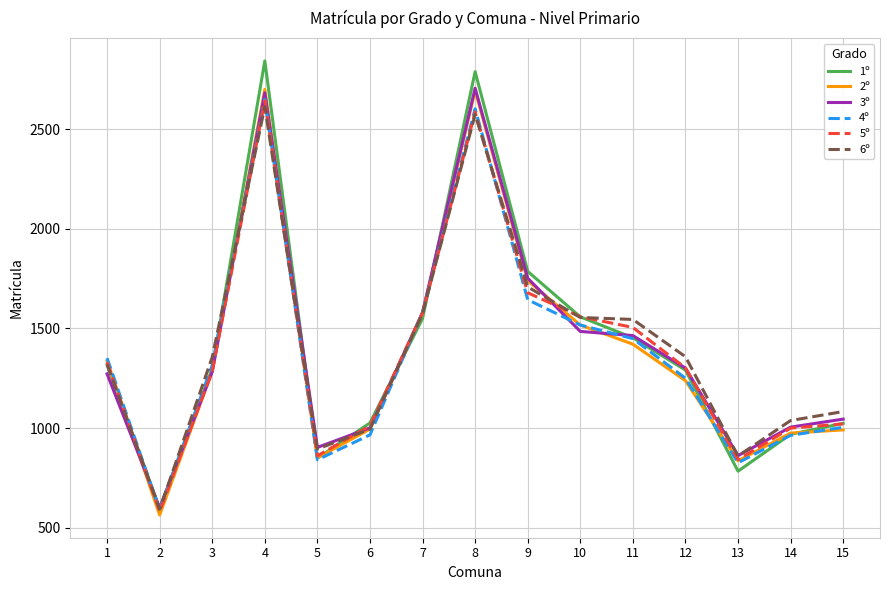

Which series has the widest spread of values?

1º